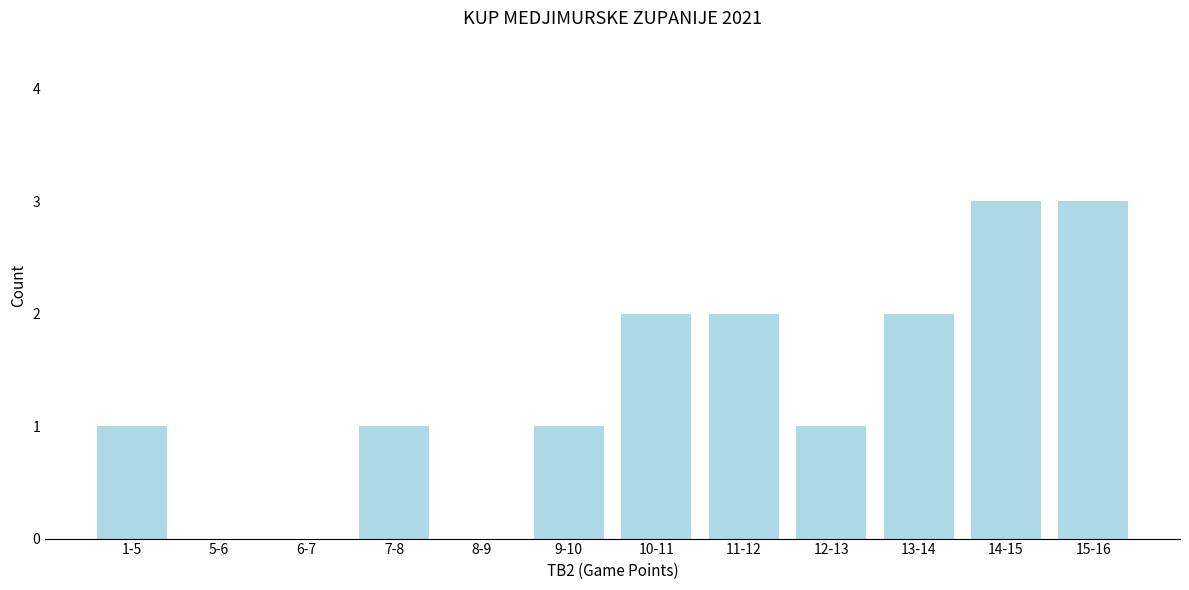

Reading right to left, transcribe all the data shown in this chart.

15-16=3	14-15=3	13-14=2	12-13=1	11-12=2	10-11=2	9-10=1	8-9=0	7-8=1	6-7=0	5-6=0	1-5=1